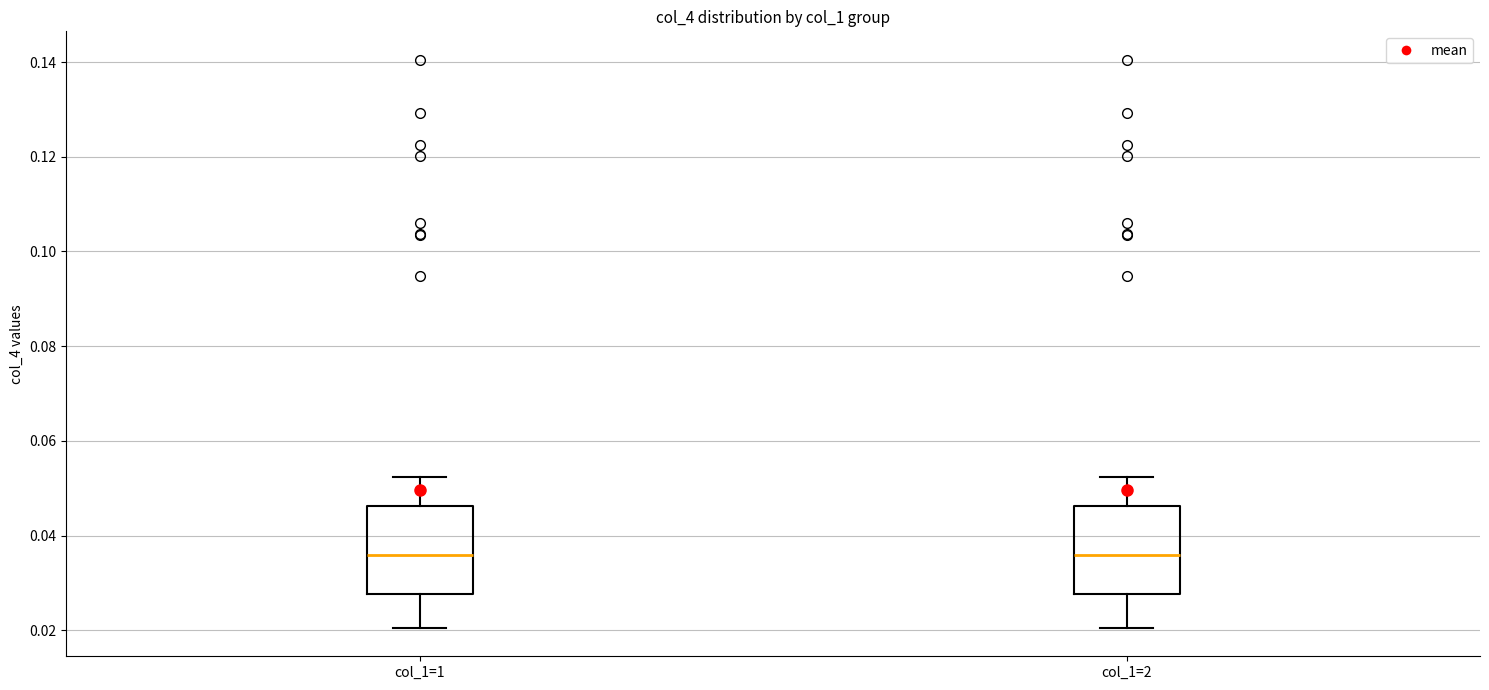

Reading left to right, read every box against the y-axis: the position of its median line, the range the box covers, and the ends of its whiskers. The values are not printed on the chart, so give them approximately, as read against the axis.

col_1=1: median 0.036, box 0.028 to 0.046, whiskers 0.020 to 0.052
col_1=2: median 0.036, box 0.028 to 0.046, whiskers 0.020 to 0.052